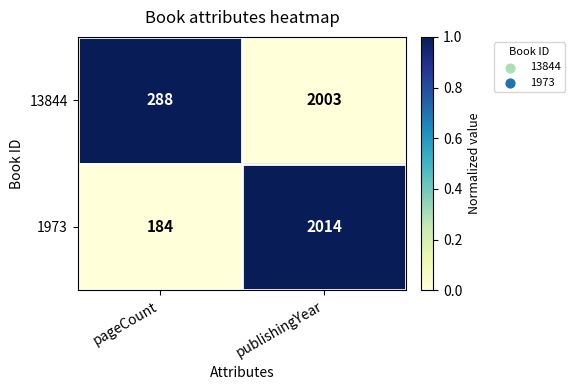

Reading left to right, what are all the values shown in this chart?

13844: 288	2003
1973: 184	2014